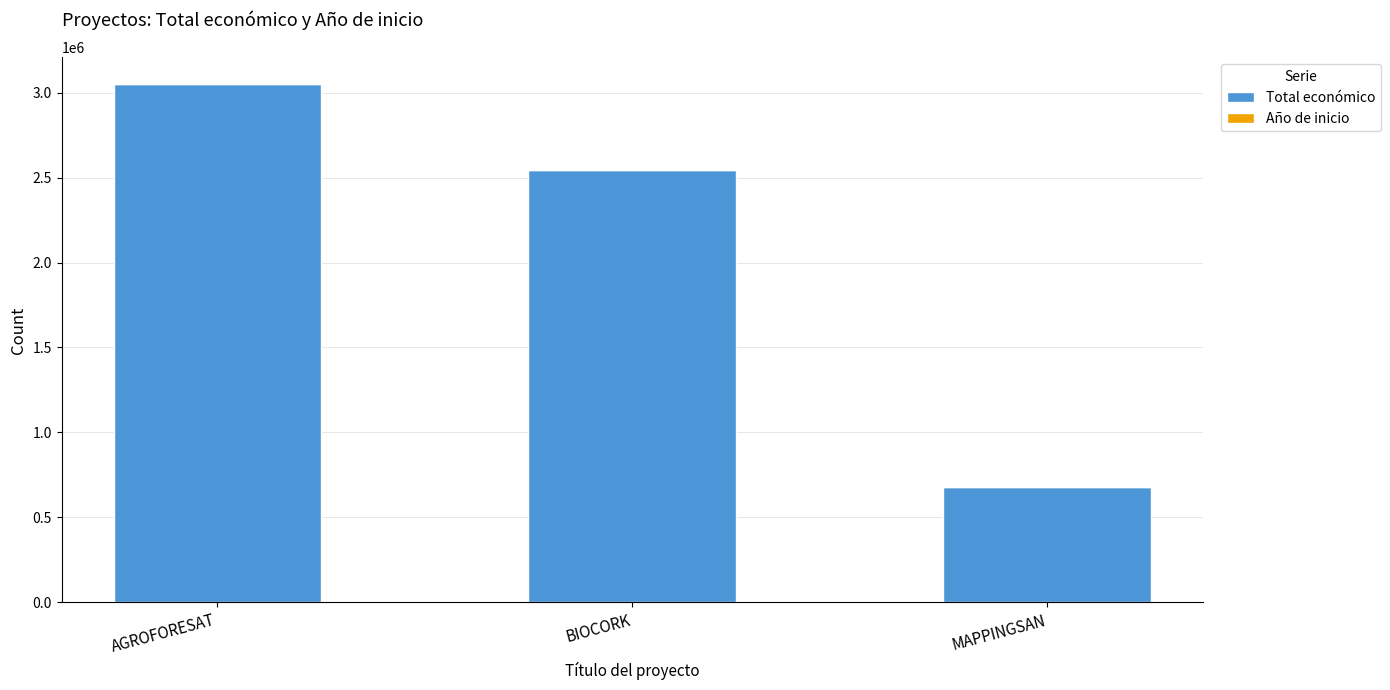

The value of Total económico at AGROFORESAT is 3051573. True or false?

True